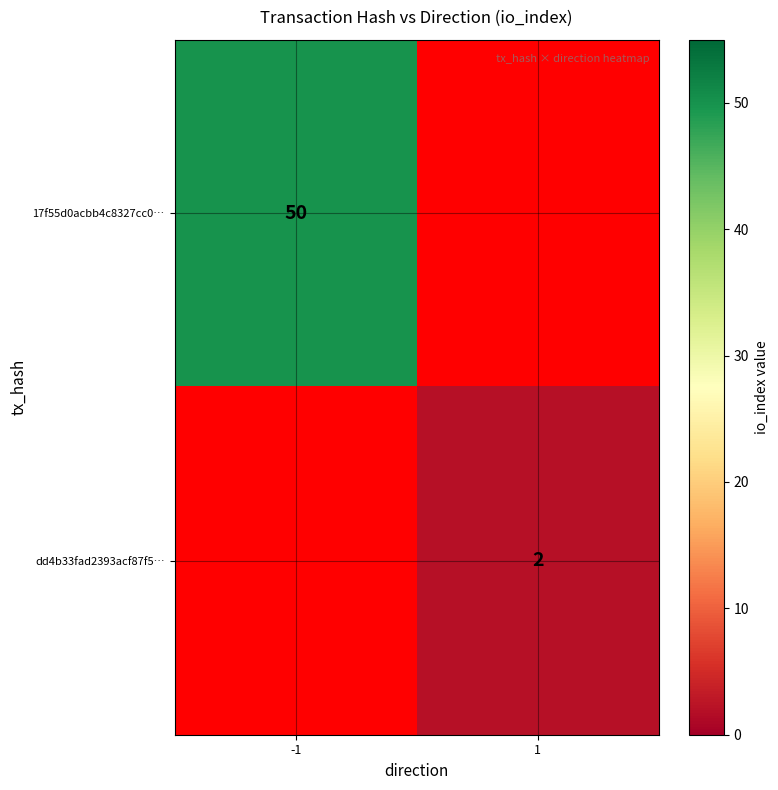

What is the total value across all series at 1?

2